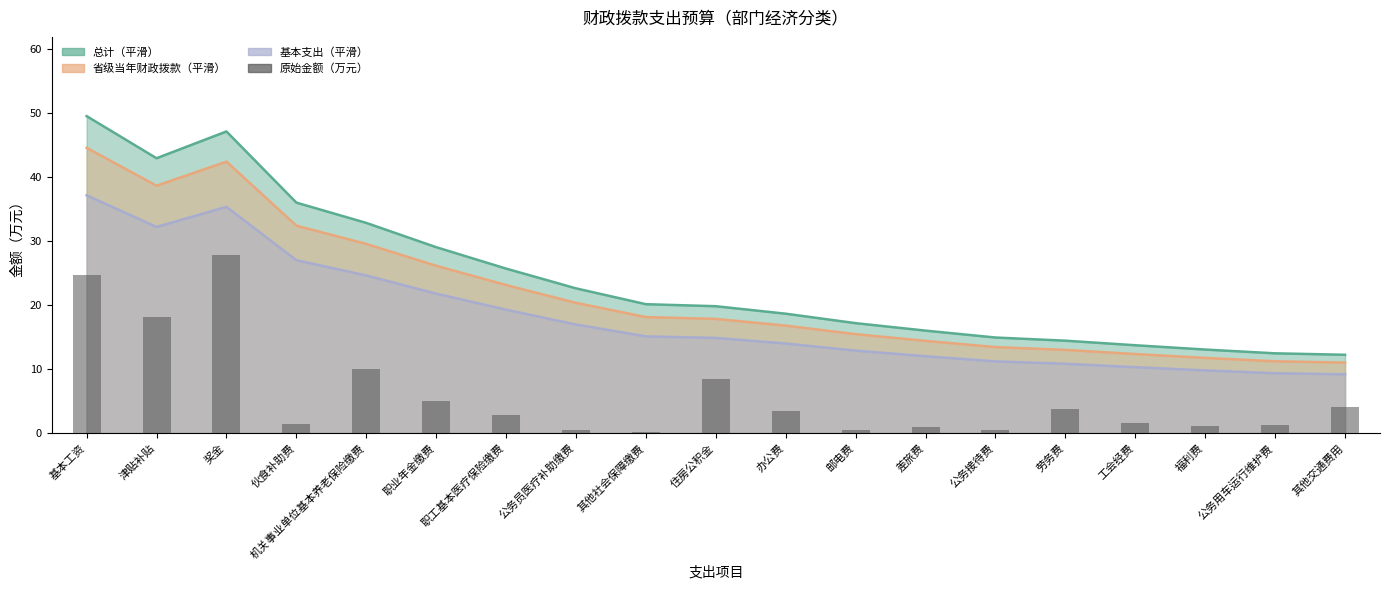

List the labels in order of value, smallest first.

其他社会保障缴费, 邮电费, 公务接待费, 公务员医疗补助缴费, 差旅费, 福利费, 公务用车运行维护费, 伙食补助费, 工会经费, 职工基本医疗保险缴费, 办公费, 劳务费, 其他交通费用, 职业年金缴费, 住房公积金, 机关事业单位基本养老保险缴费, 津贴补贴, 基本工资, 奖金